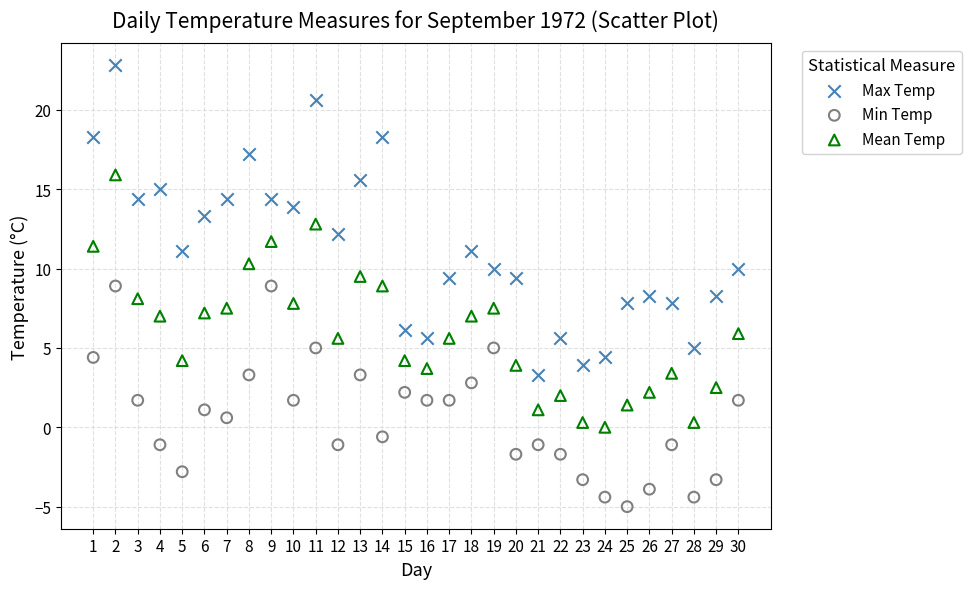

Across all data points, what is the range of X values (max minus min)?

29.0